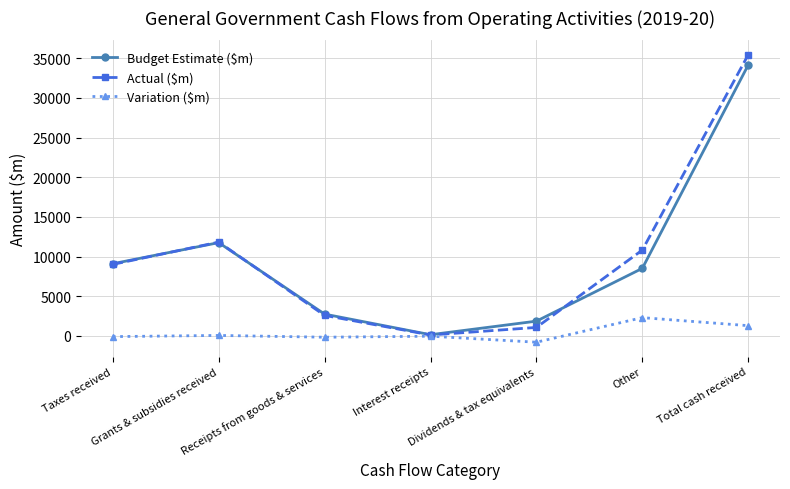

What is the maximum value for Budget Estimate ($m)?

34153